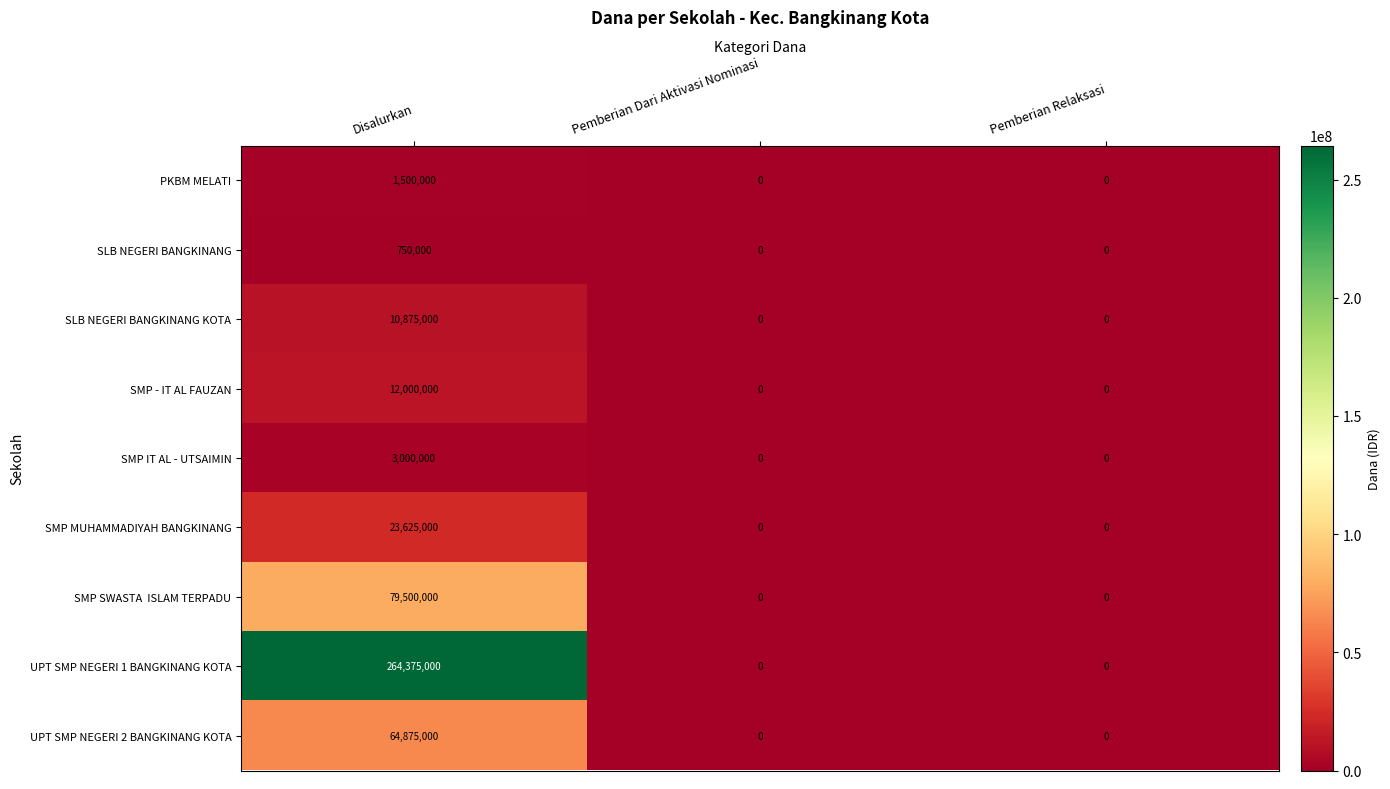

Is it true that SMP MUHAMMADIYAH BANGKINANG equals 0 at Pemberian Dari Aktivasi Nominasi?

True